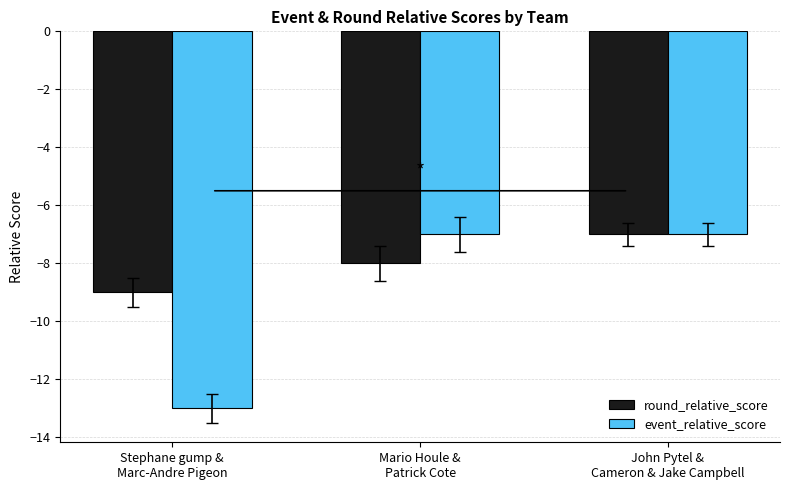

How many groups of bars are there?

3